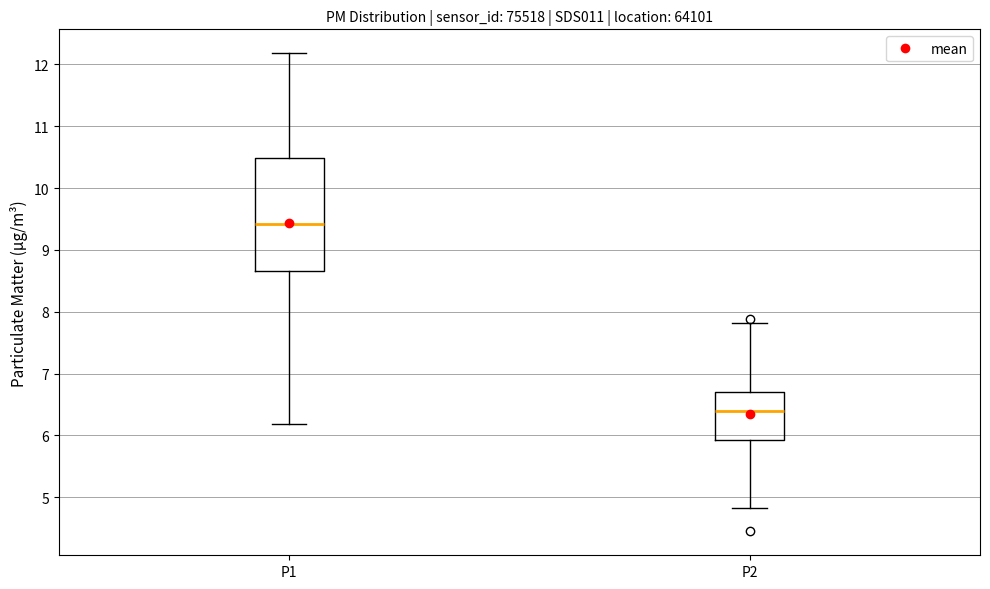

Which box is the tallest, from its lower edge to its upper edge?

P1